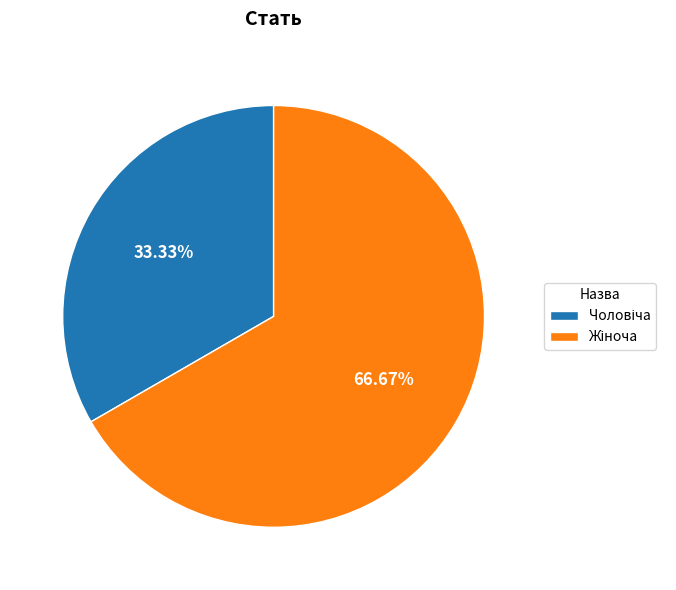

How many slices are in this pie chart?

2